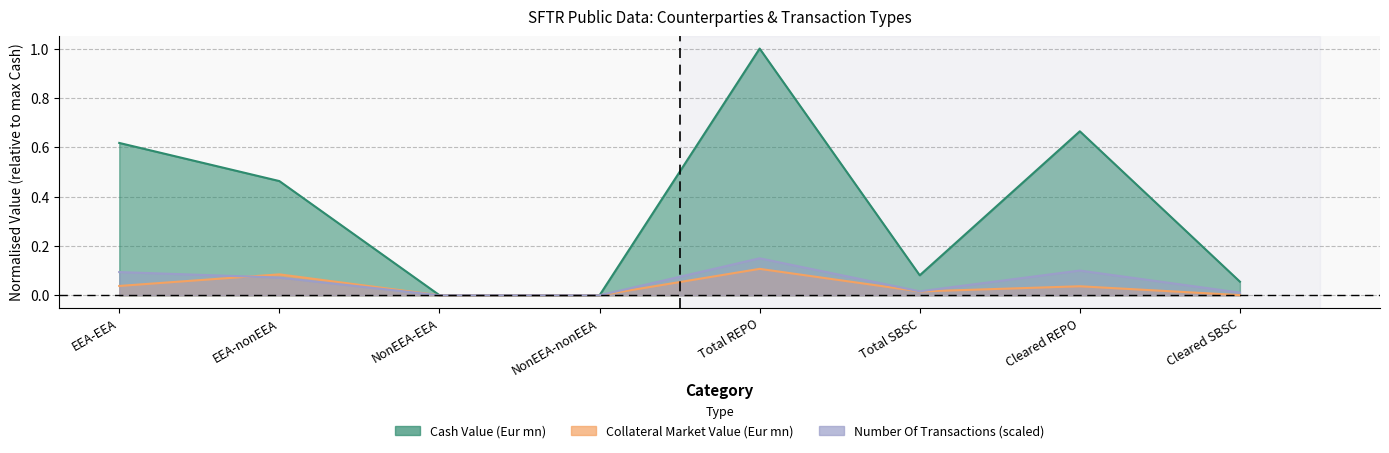

At how many categories does at least one series exceed 0?

8